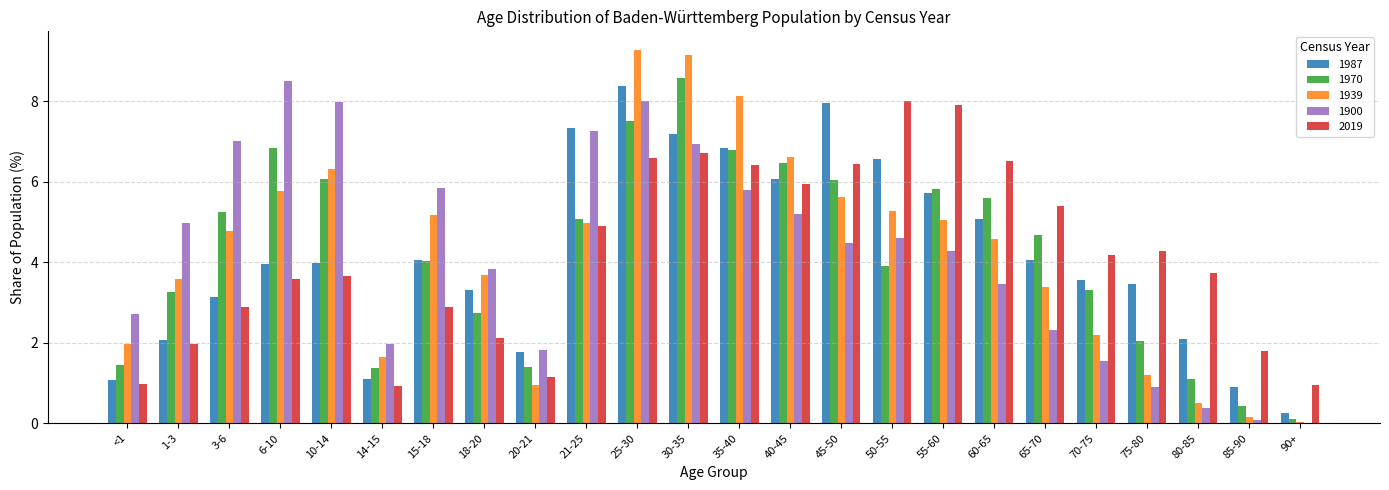

How many distinct data groups are displayed?

5